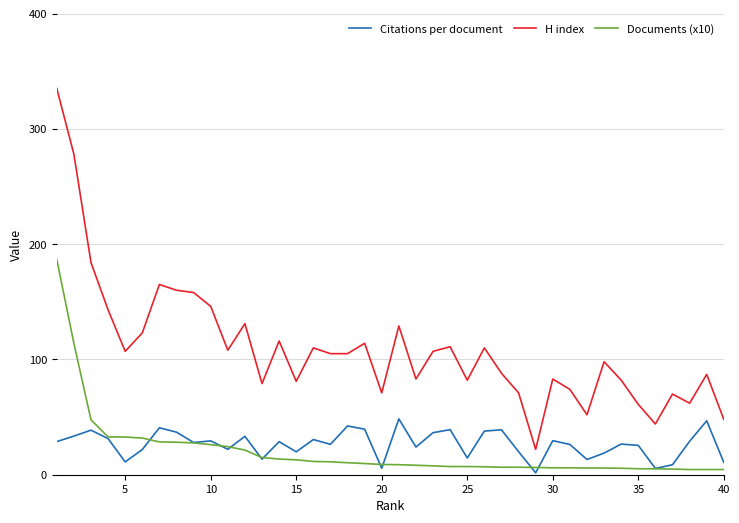

What is the highest value of the Citations per document series?

48.4